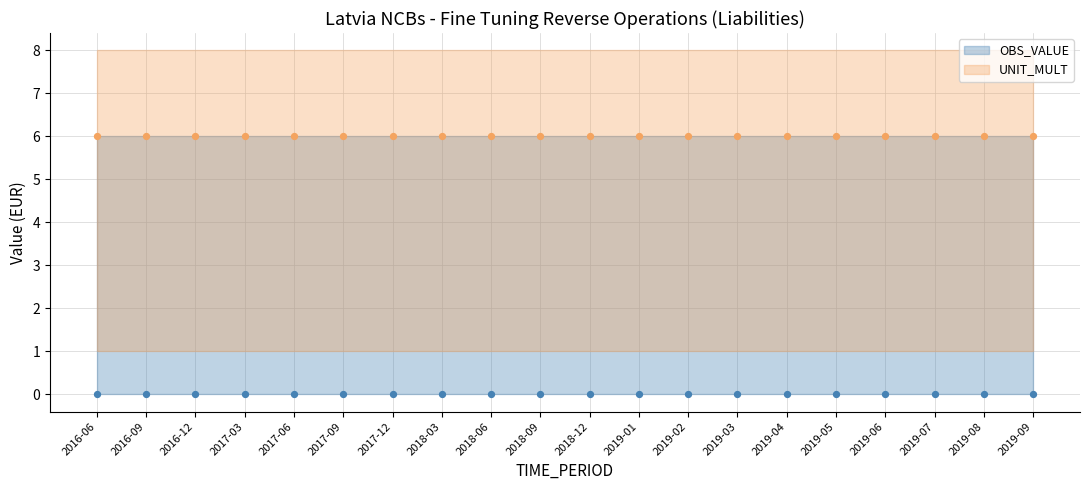

Which series reaches the minimum Y coordinate?

OBS_VALUE